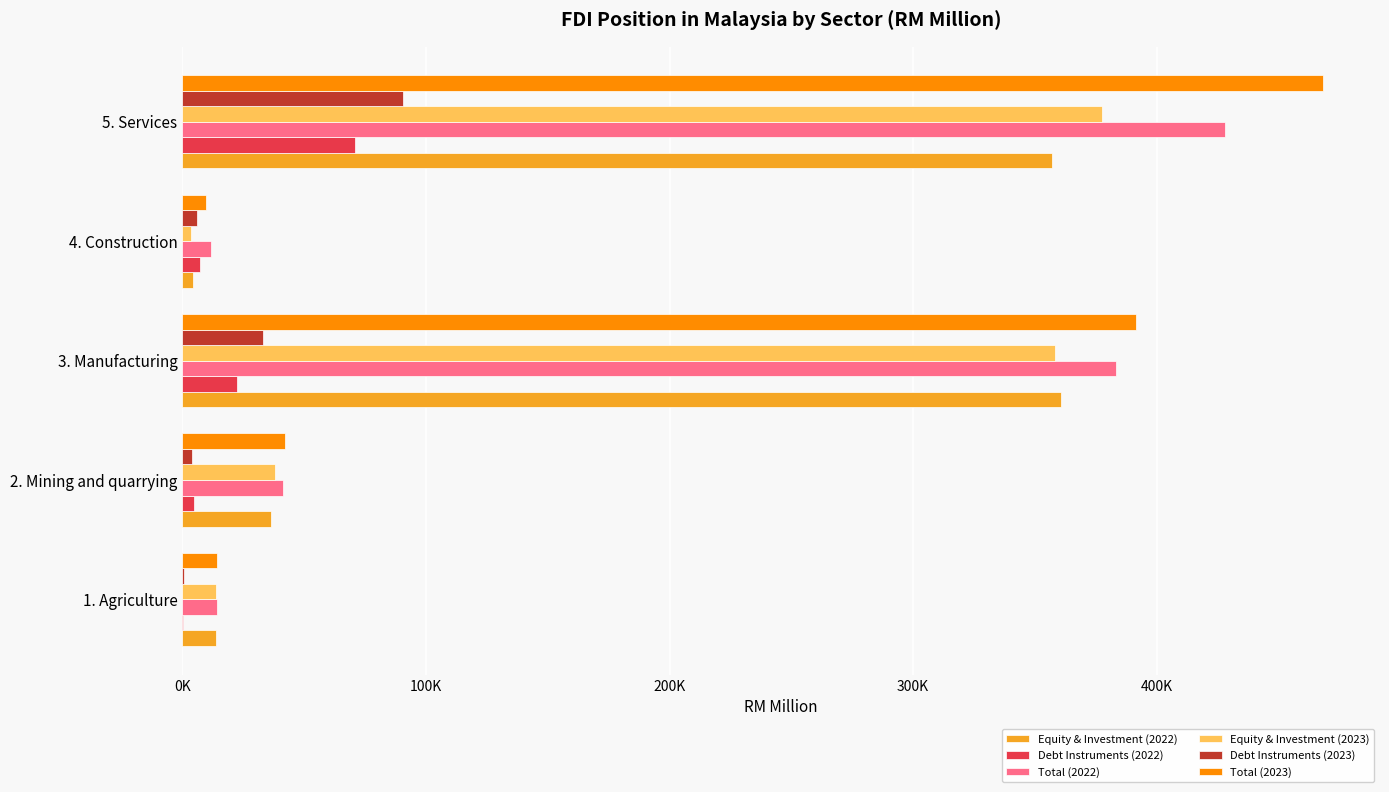

What position from the right is 5. Services?

1